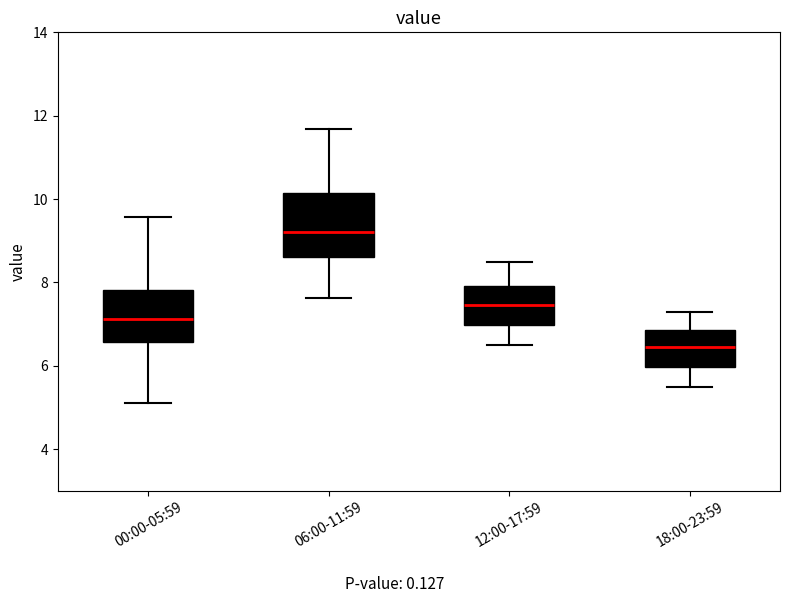

Which box's median line is the highest?

06:00-11:59